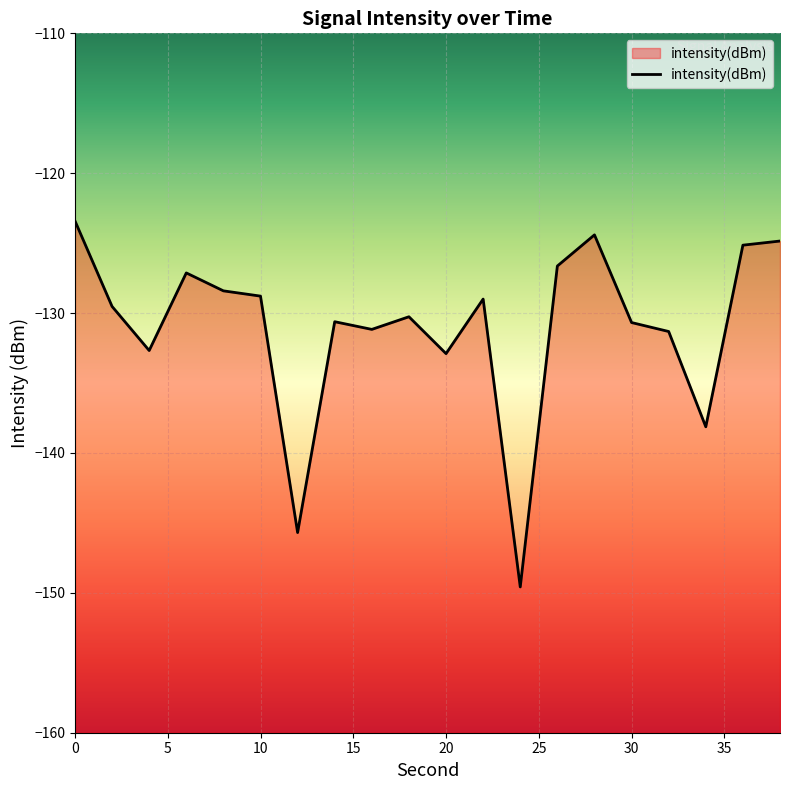

How many lines are shown in the chart?

1